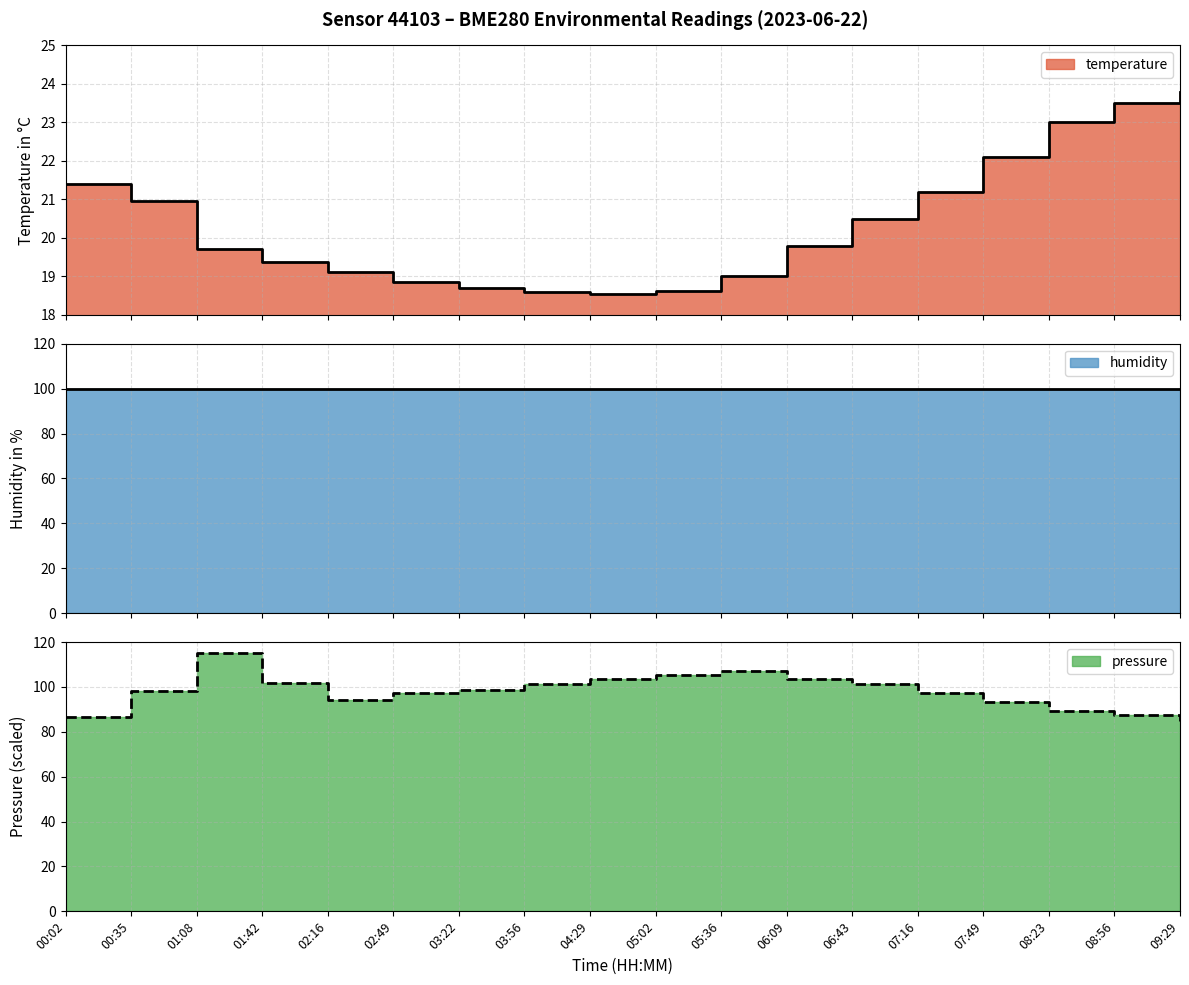

The value of temperature at 02:16 is 19.1. True or false?

True